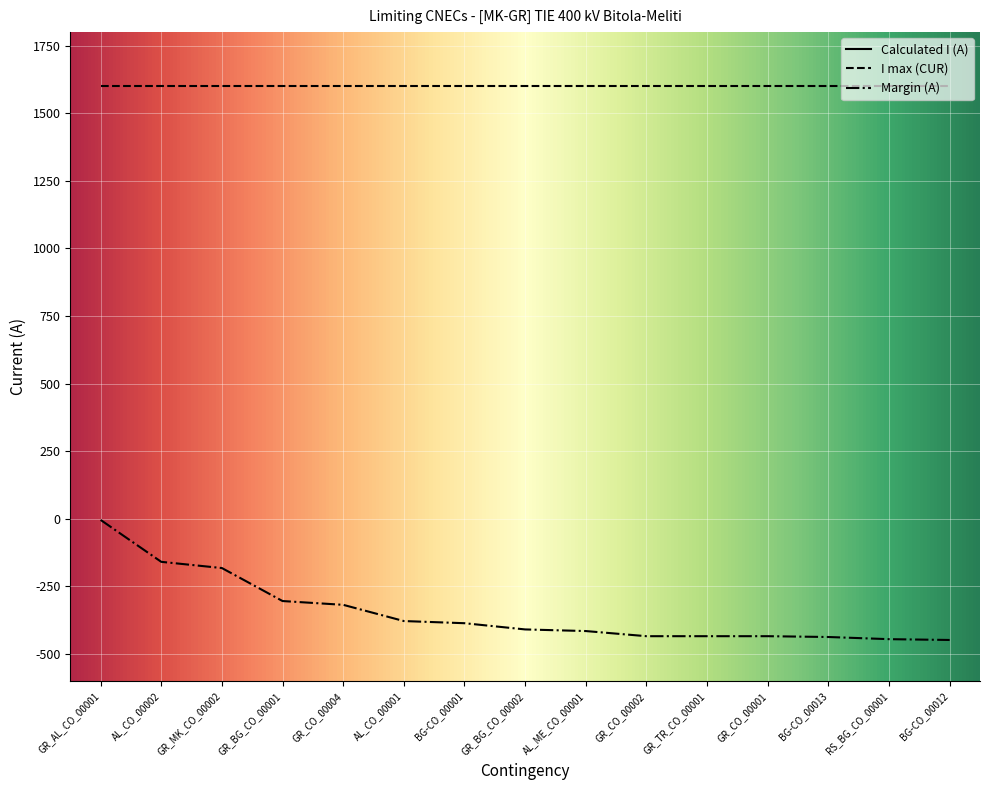

Is it true that Margin (A) equals -255 at AL_ME_CO_00001?

False